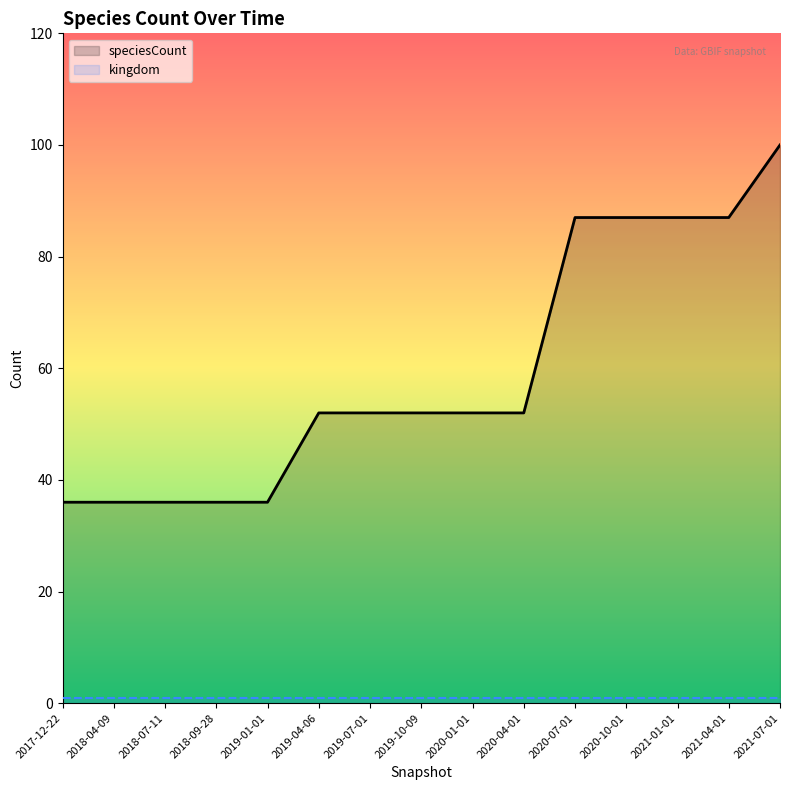

Between 2018-04-09 and 2020-10-01, which is larger?

2020-10-01